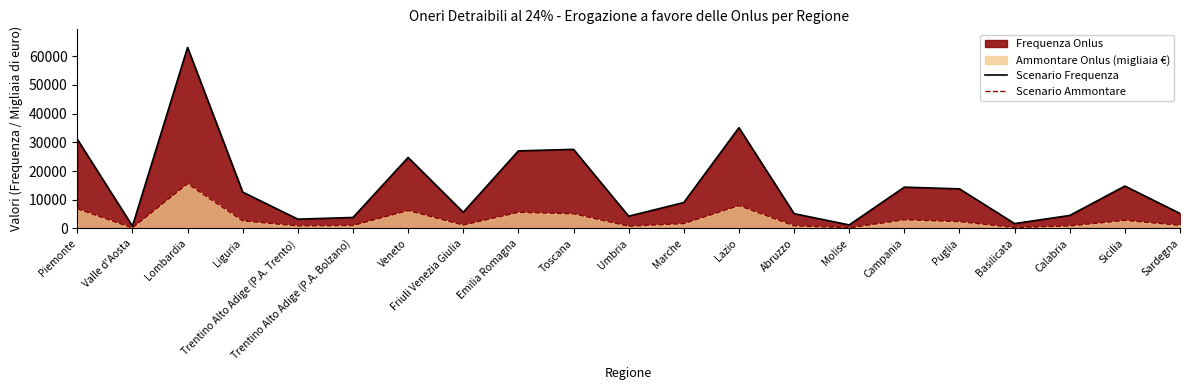

True or false: Scenario Frequenza has a value of 19383 at Lazio.

False